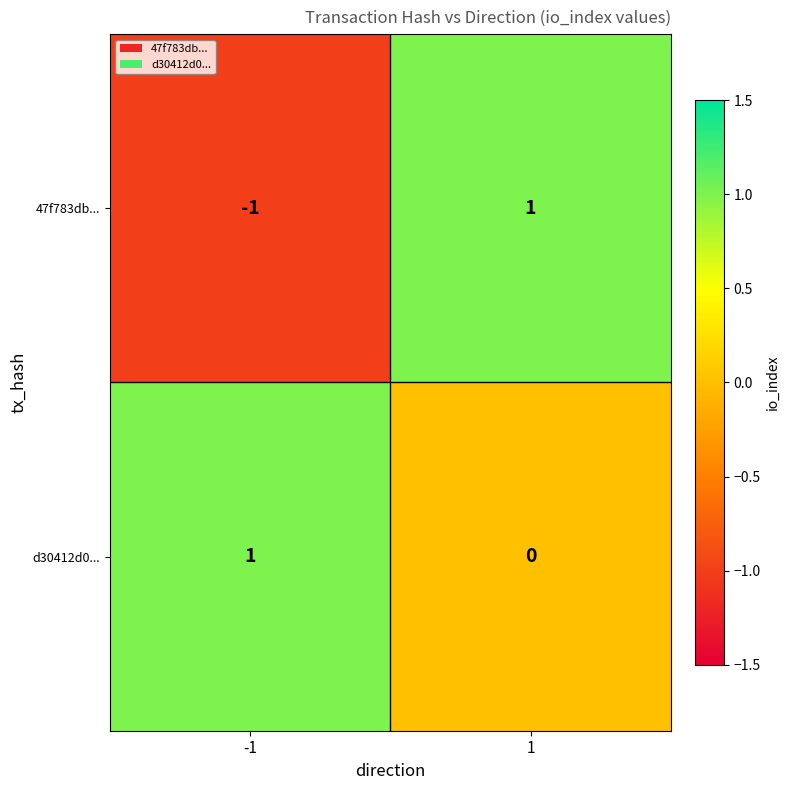

The d30412d0... series shows 1 at -1. True or false?

True